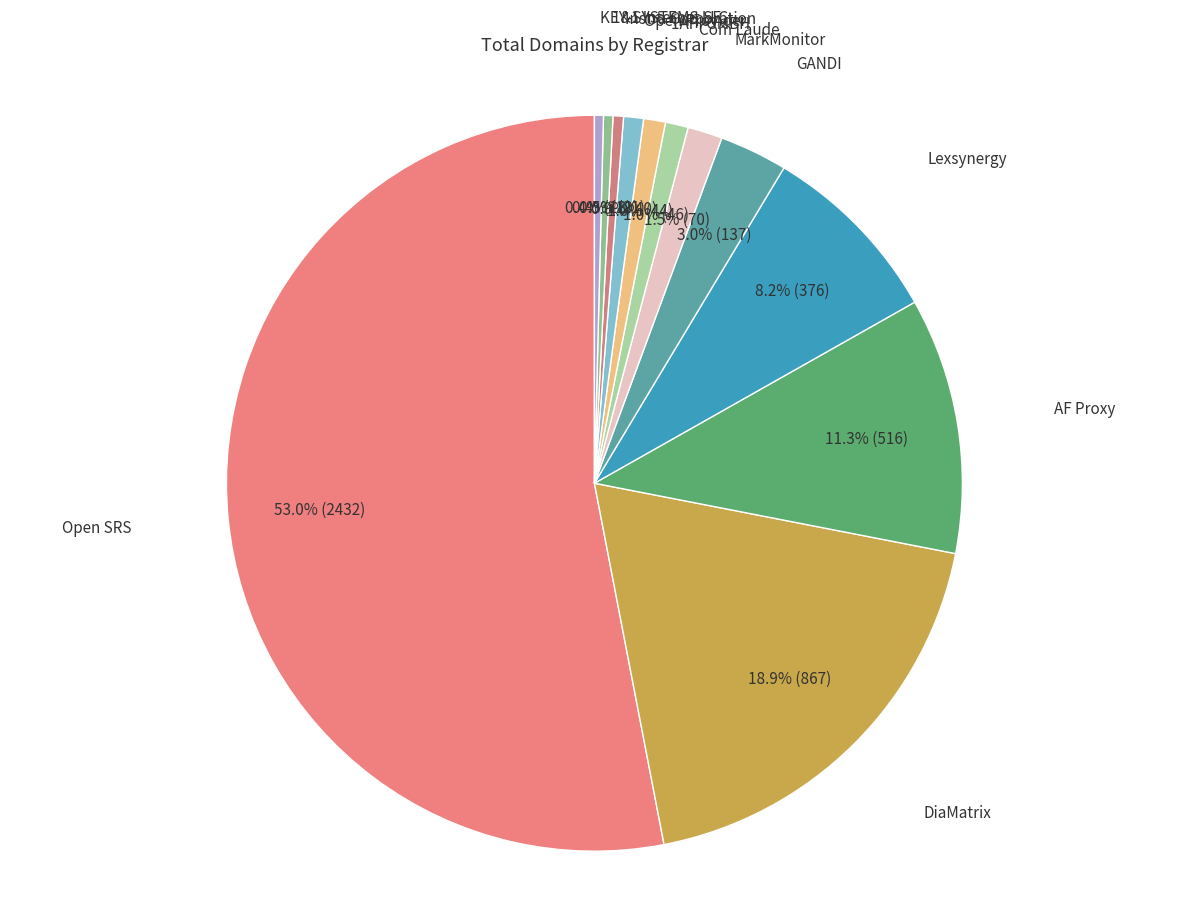

Count the number of slices in the pie.

12